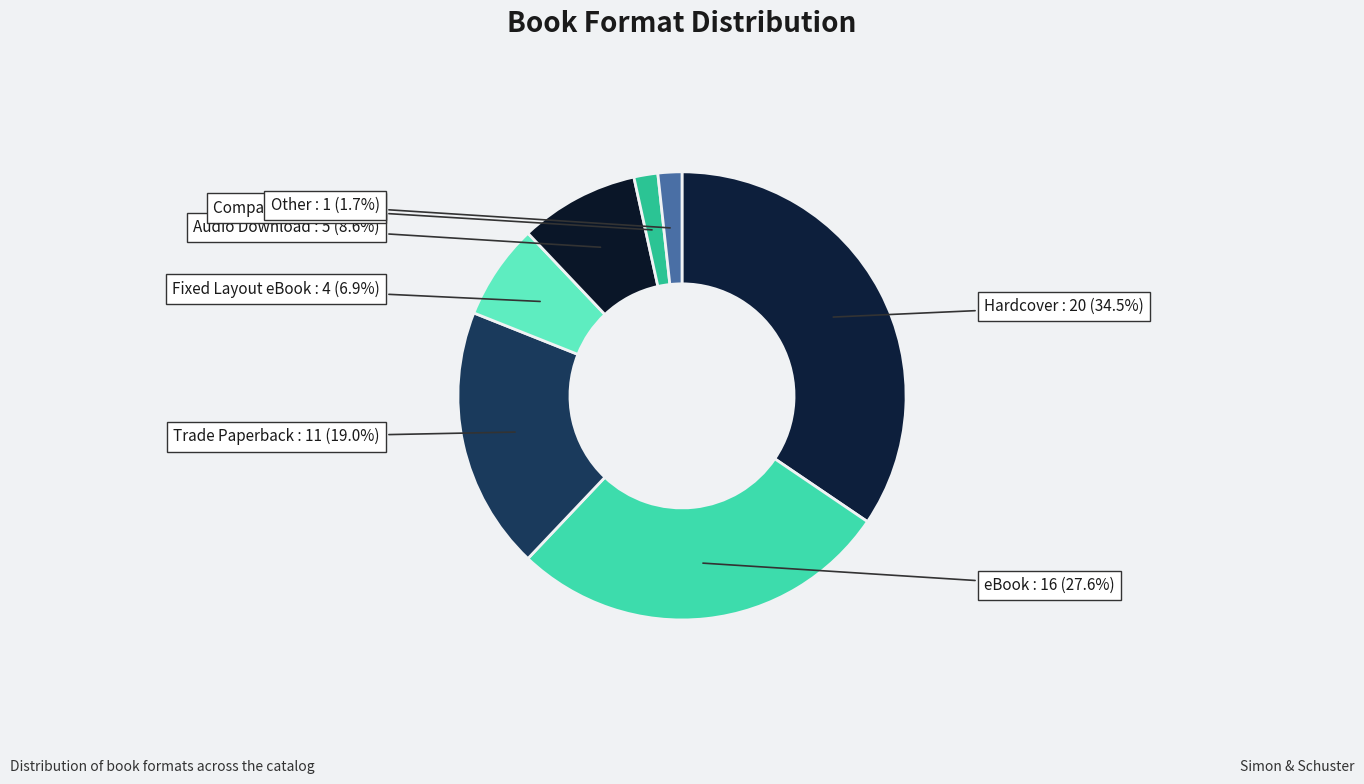

Rank the categories by value from highest to lowest.

Hardcover, eBook, Trade Paperback, Audio Download, Fixed Layout eBook, Compact Disk, Other